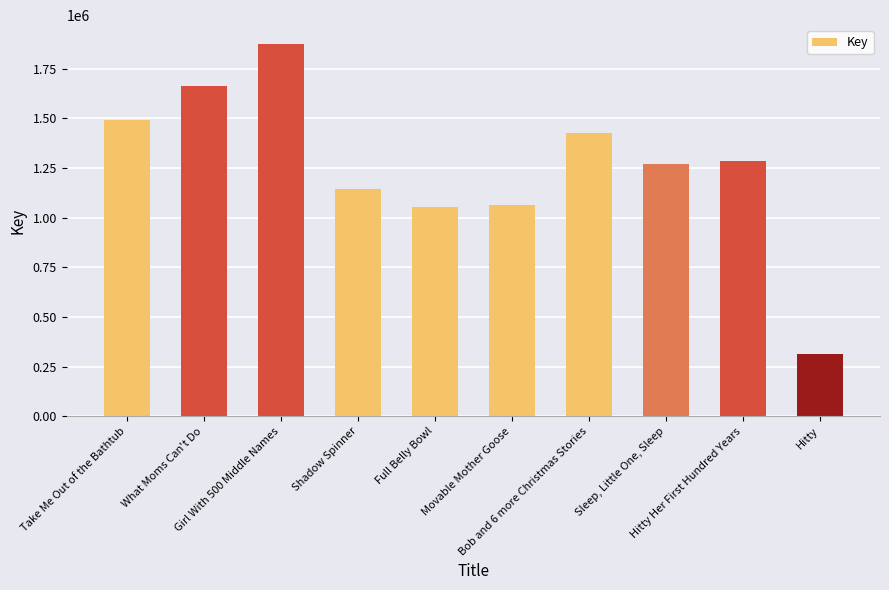

Which label corresponds to the largest value in the chart?

Girl With 500 Middle Names